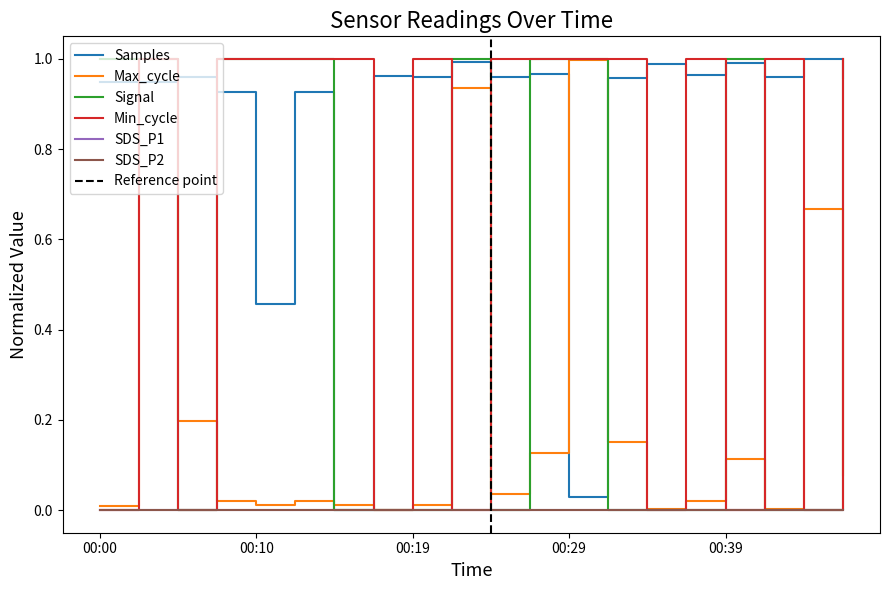

What is the average value of the Max_cycle series?

0.2